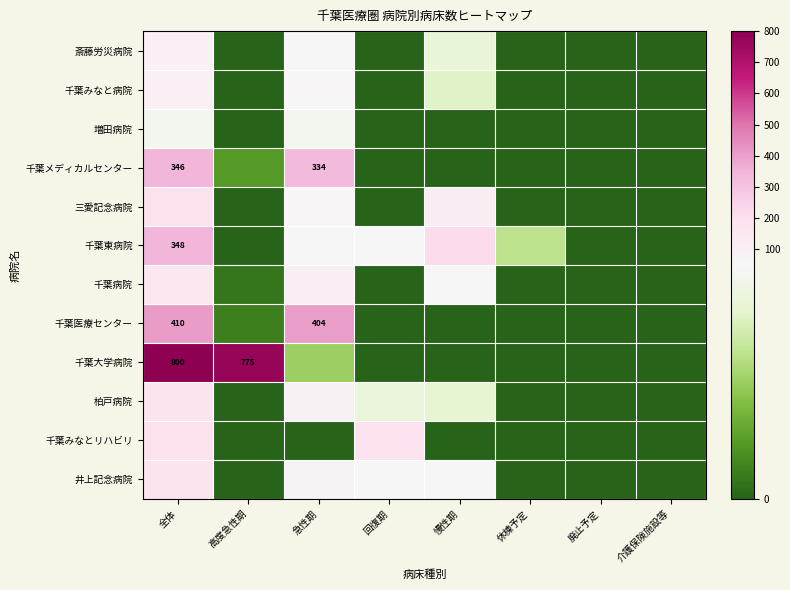

What is the difference between the highest and lowest values at 慢性期?

215